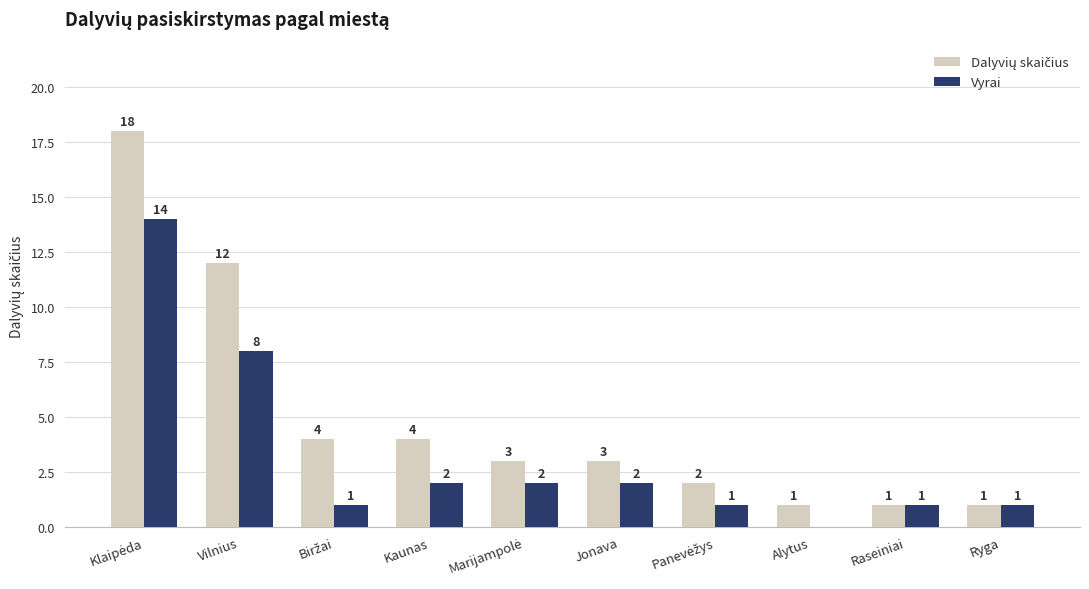

How many groups of bars are there?

10